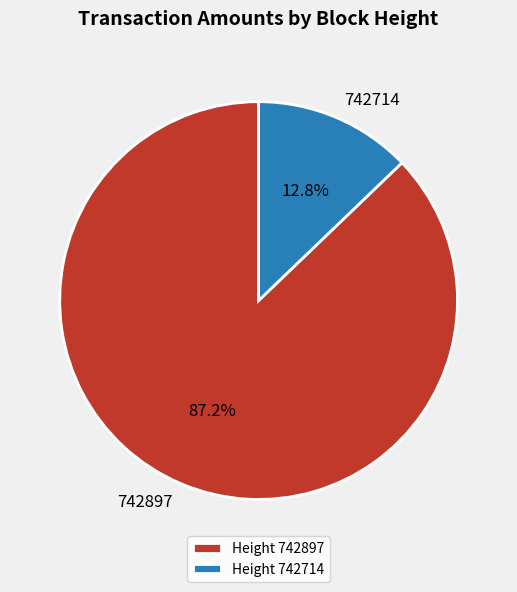

To the nearest percent, what portion does 742714 represent?

13%